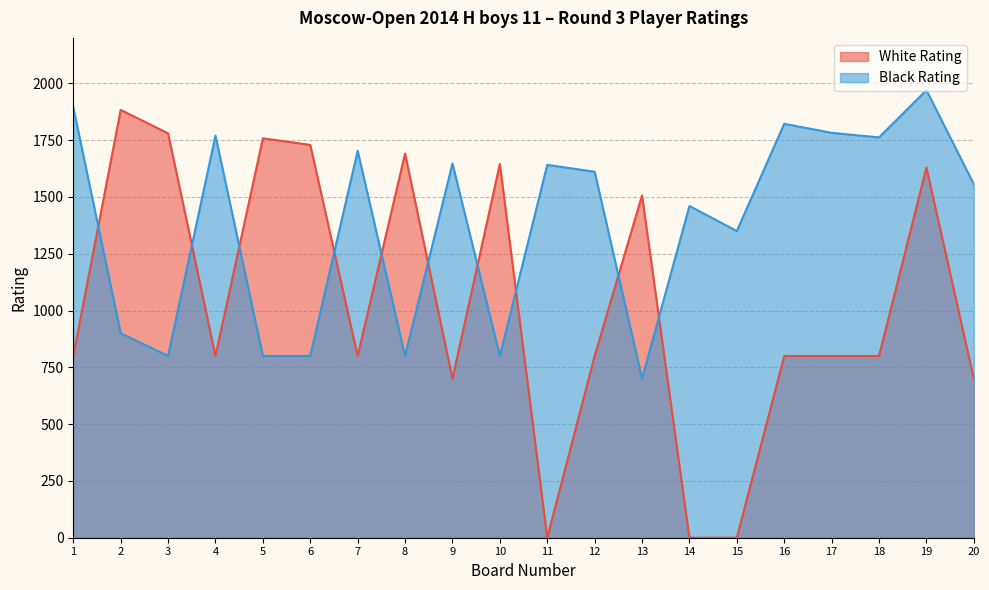

Is it true that White Rating equals 2513 at 2?

False